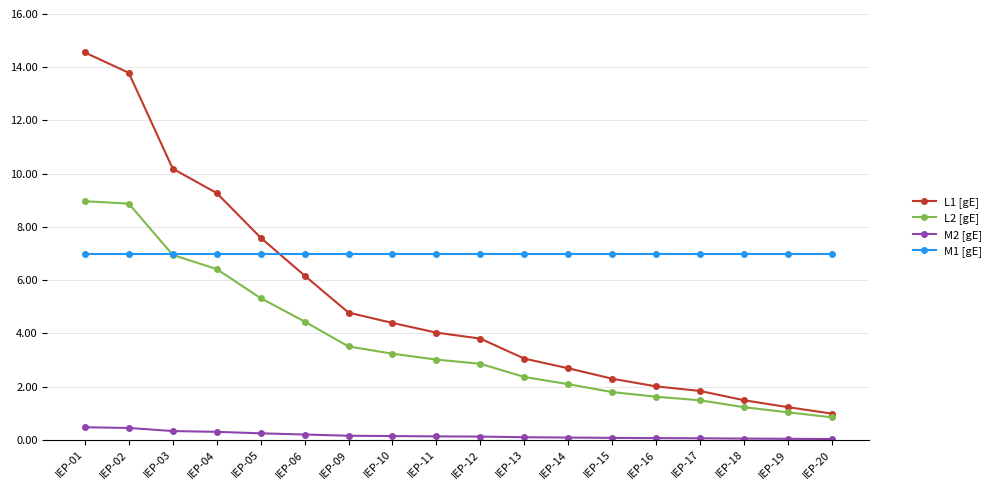

List the series in order of their overall mean, lowest first.

M2 [gE], L2 [gE], L1 [gE], M1 [gE]